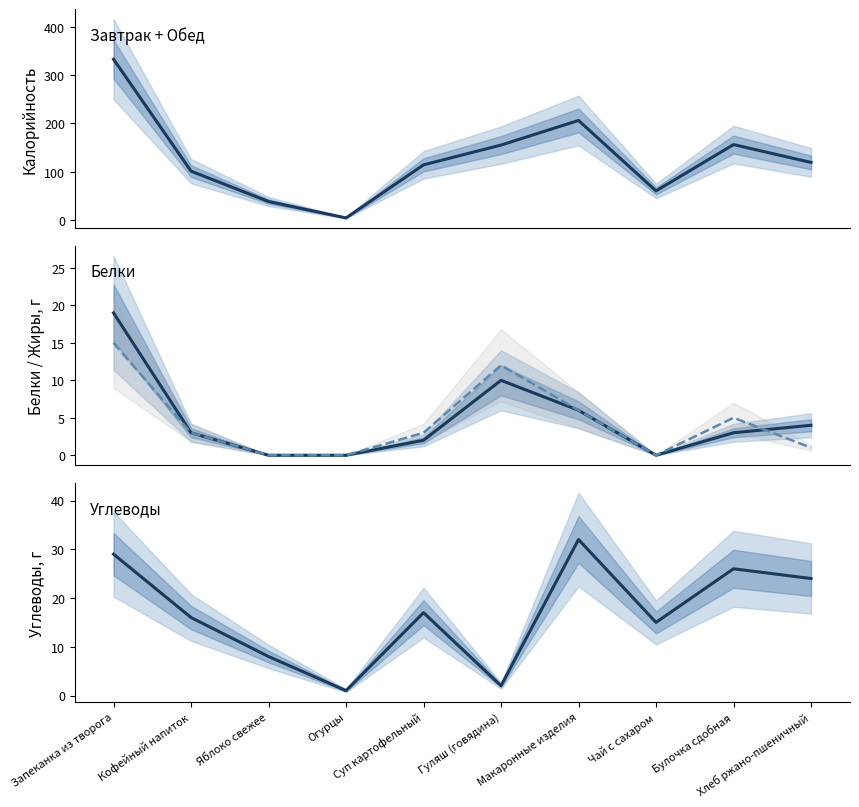

After their last crossing, which series has the higher values: Белки or Жиры?

Белки